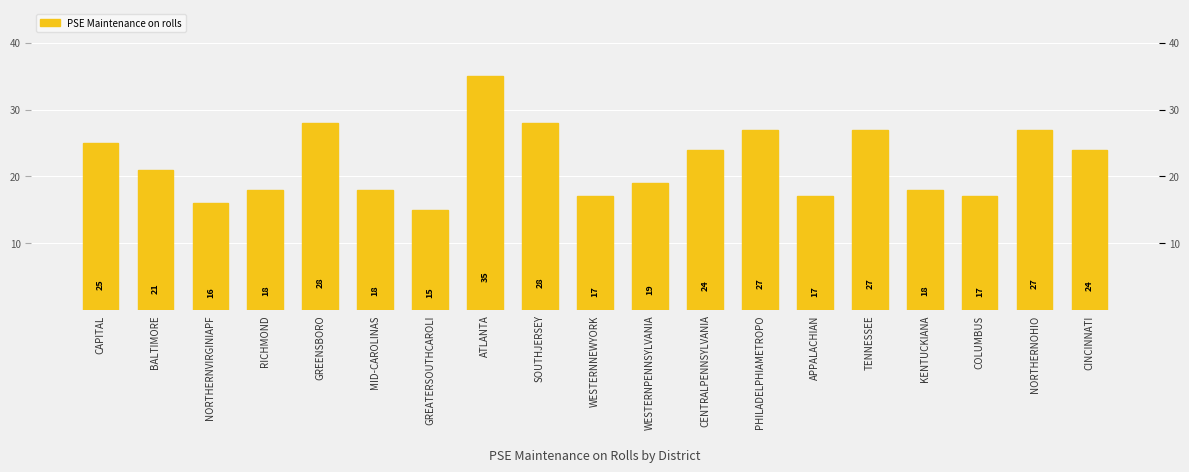

Reading left to right, extract all data points from this chart.

CAPITAL=25	BALTIMORE=21	NORTHERNVIRGINIAPF=16	RICHMOND=18	GREENSBORO=28	MID-CAROLINAS=18	GREATERSOUTHCAROLI=15	ATLANTA=35	SOUTHJERSEY=28	WESTERNNEWYORK=17	WESTERNPENNSYLVANIA=19	CENTRALPENNSYLVANIA=24	PHILADELPHIAMETROPO=27	APPALACHIAN=17	TENNESSEE=27	KENTUCKIANA=18	COLUMBUS=17	NORTHERNOHIO=27	CINCINNATI=24